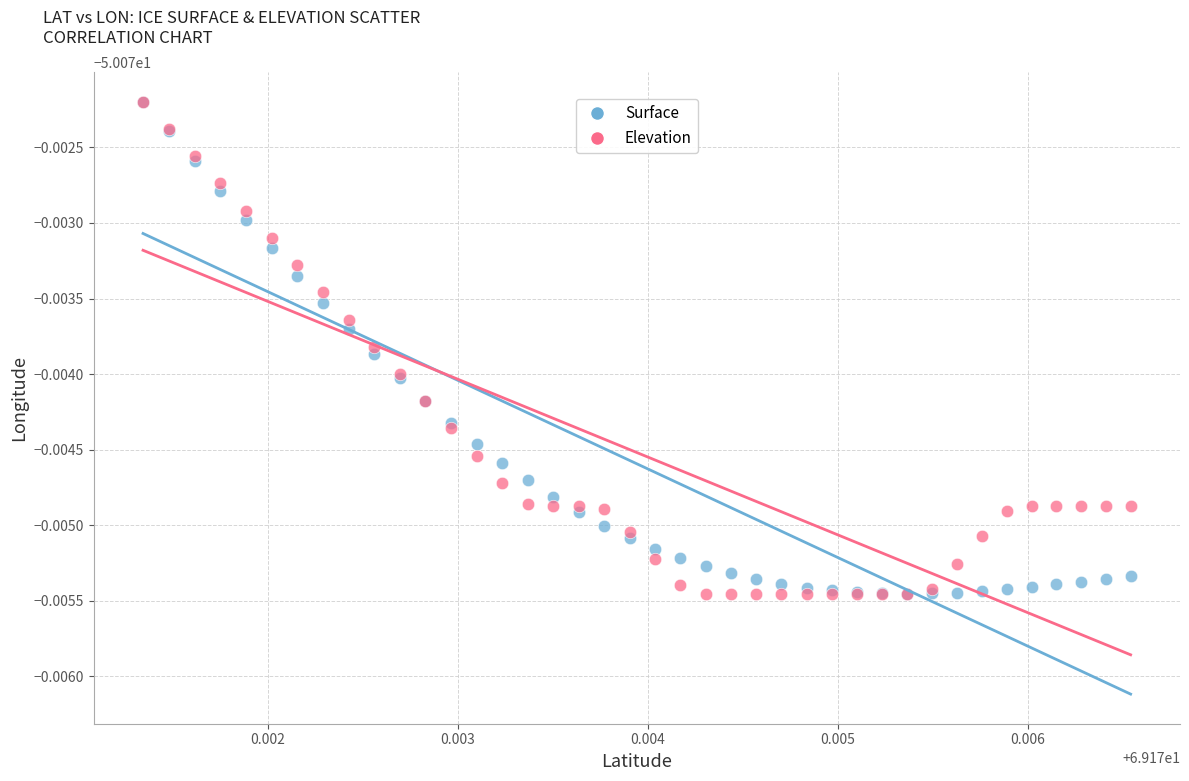

What are all the series names shown in the legend?

Surface, Elevation